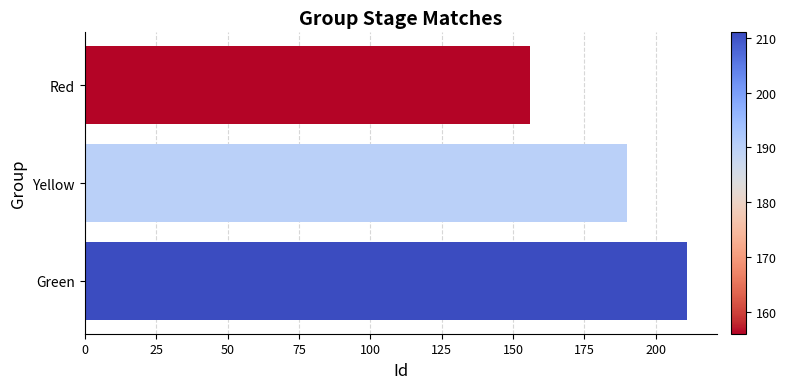

Does the chart contain stacked bars?

No